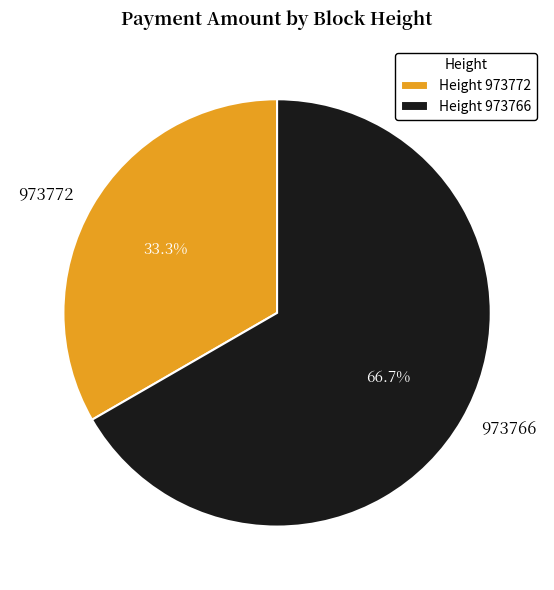

The 973766 slice represents 67% of the pie. True or false?

True